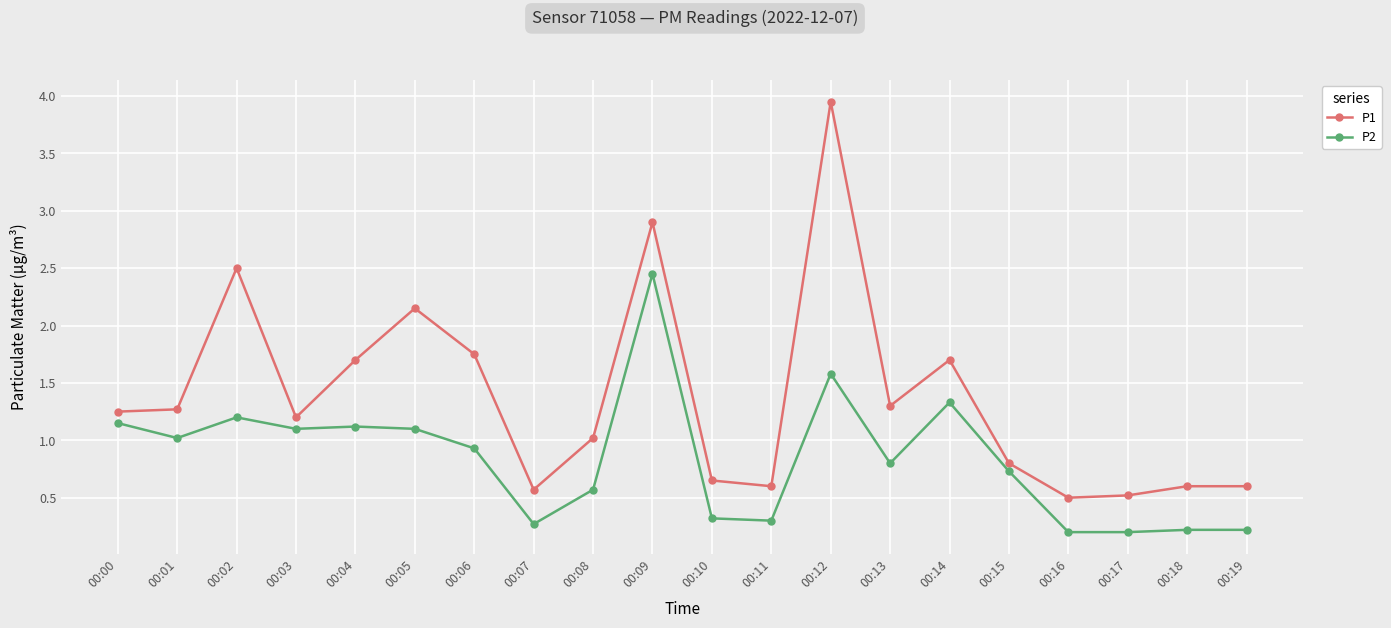

At how many categories does at least one series exceed 1?

12